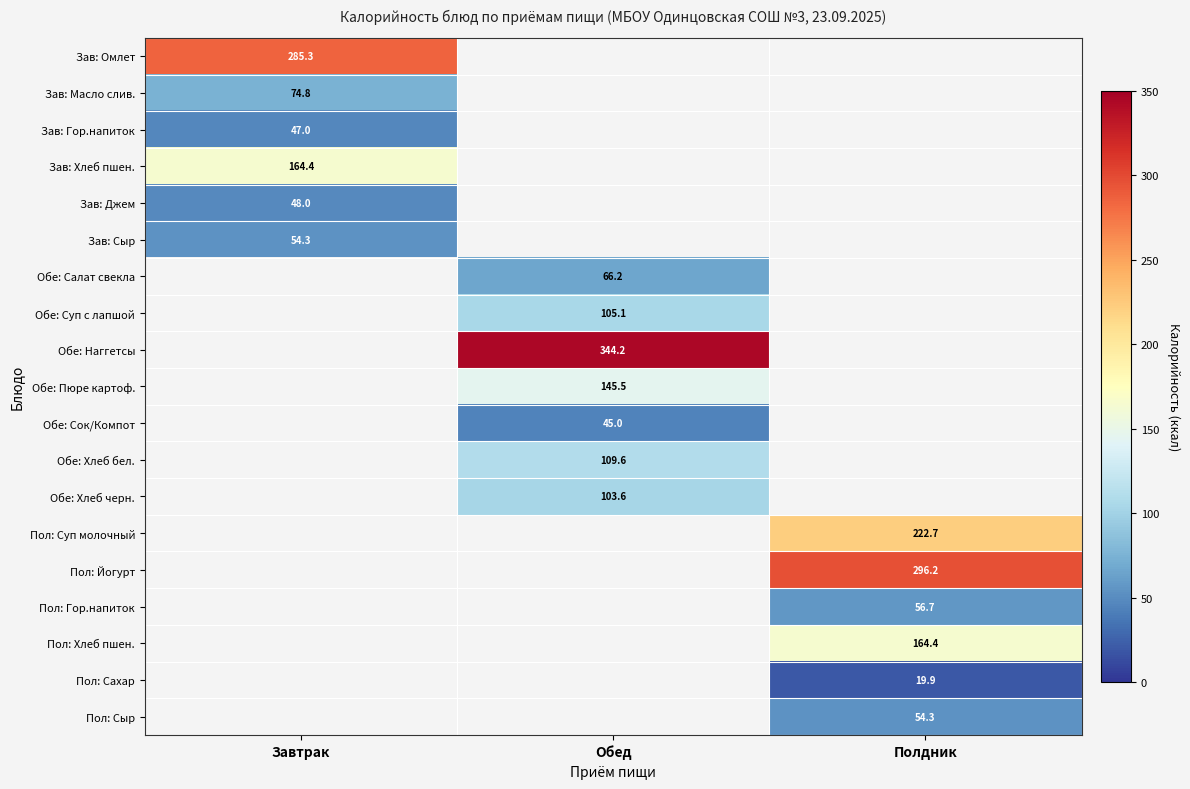

How many series are shown in this chart?

19